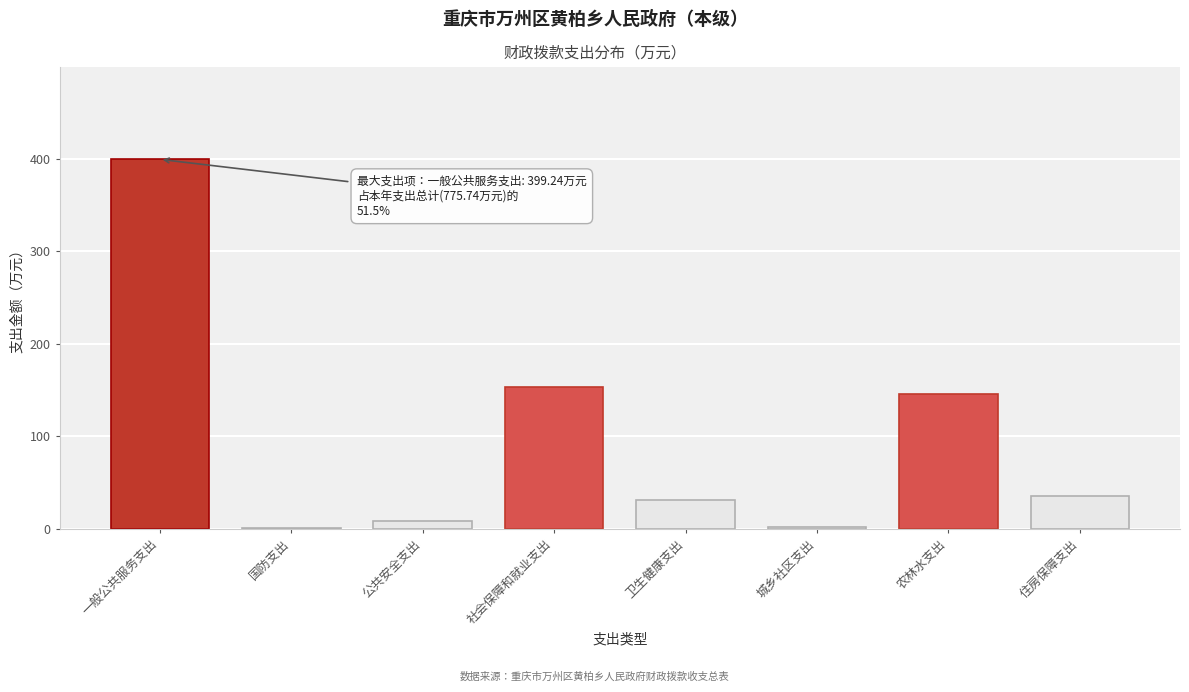

True or false: the data shows 153.5 at 社会保障和就业支出.

True